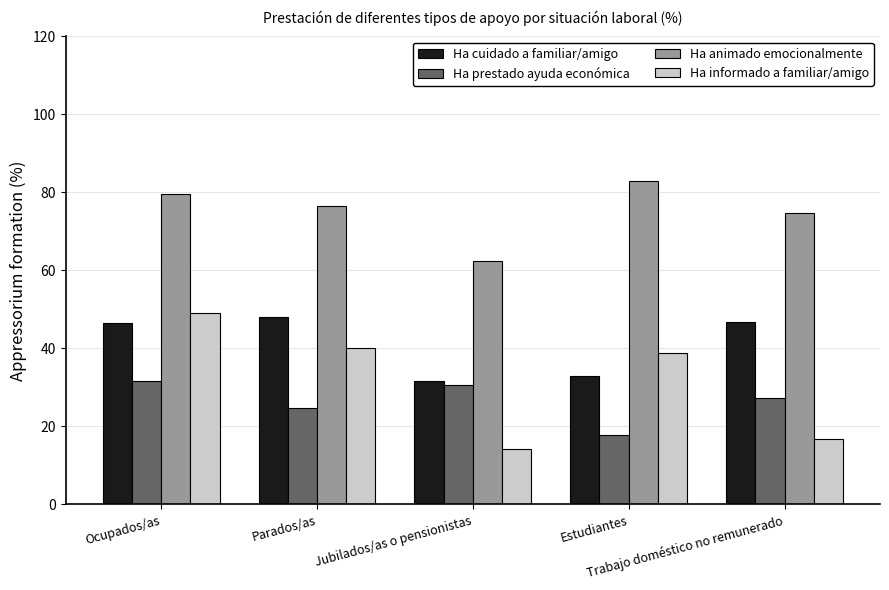

Is it true that Ha prestado ayuda económica equals 17.9 at Estudiantes?

True